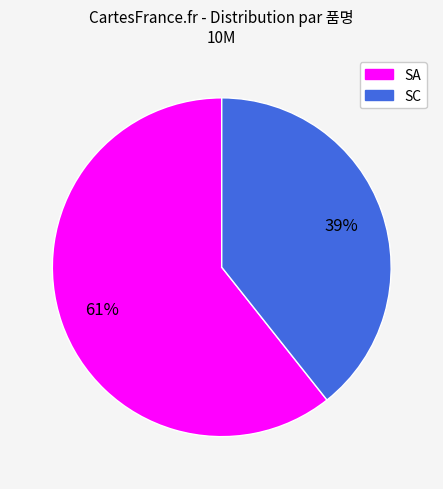

Is there any slice that represents more than half of the pie?

Yes